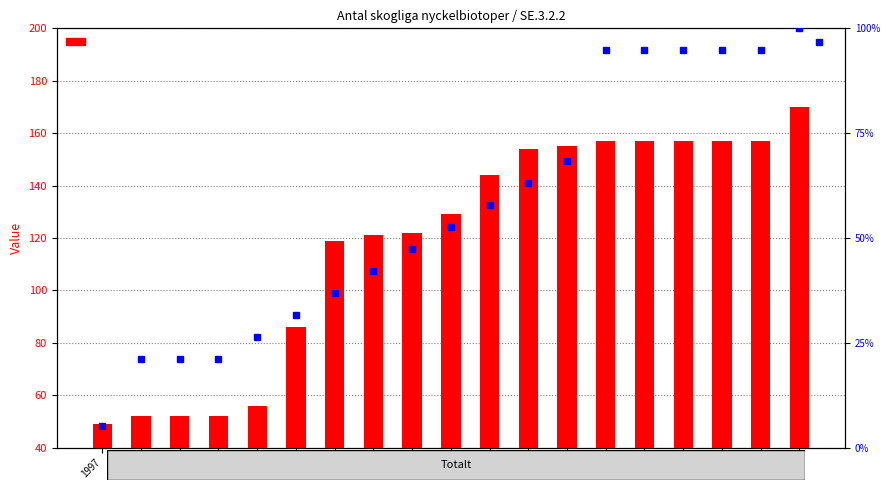

What is the difference between the maximum and minimum values in the percentile rank within the sample series?

94.7